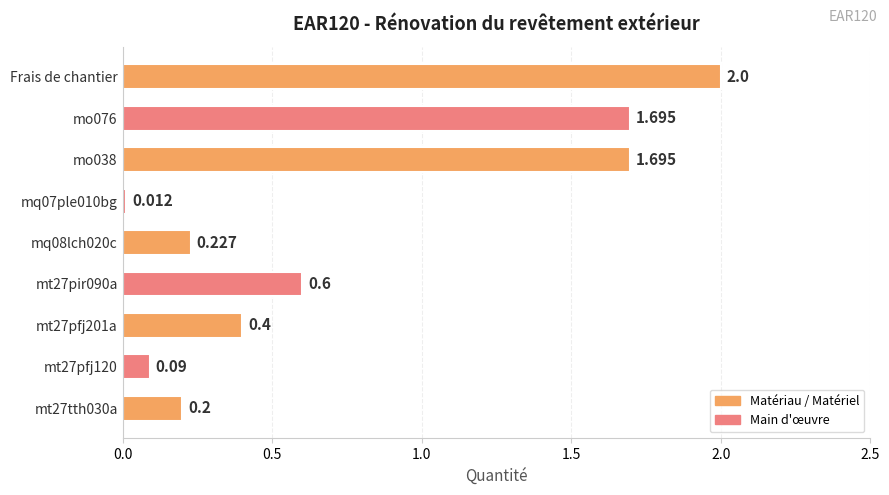

Which category has the highest value across all series?

Frais de chantier